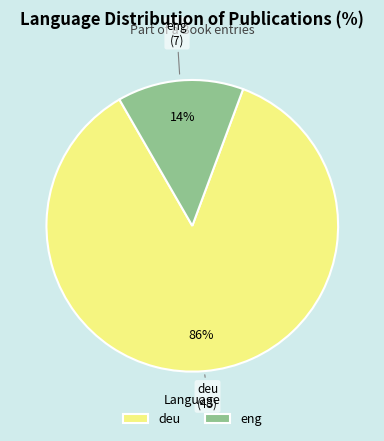

Is it true that deu is 96% of the pie?

False